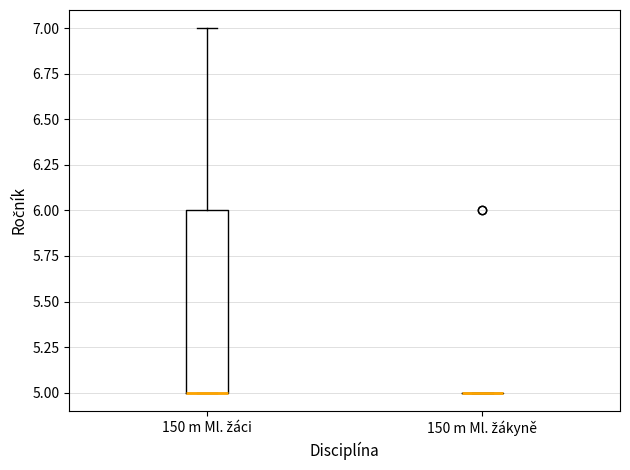

Reading left to right, transcribe this box plot: for each box, give where its median line is, the range the box spans, and where its two whiskers end, as read against the y-axis. The values are not printed on the chart, so give them approximately, as read against the axis.

150 m Ml. žáci: median 5 (drawn on the box's lower edge), box 5 to 6, whiskers 5 to 7
150 m Ml. žákyně: box collapsed to a line at 5, whiskers 5 to 5